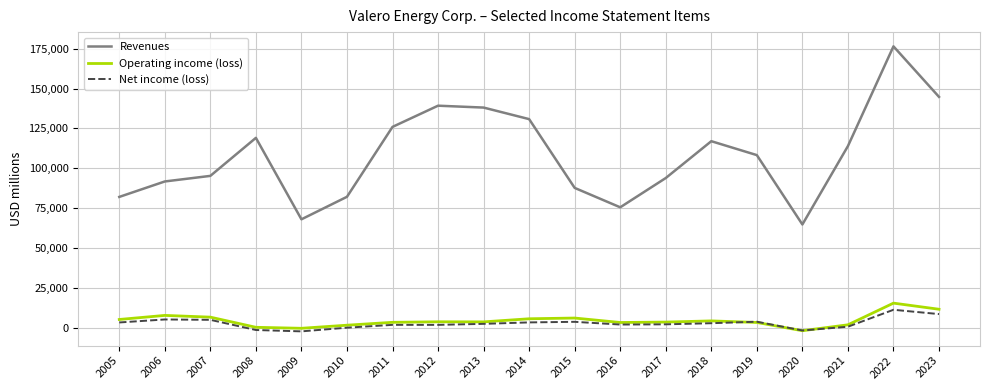

What is the total value across all series at 2014?

140376